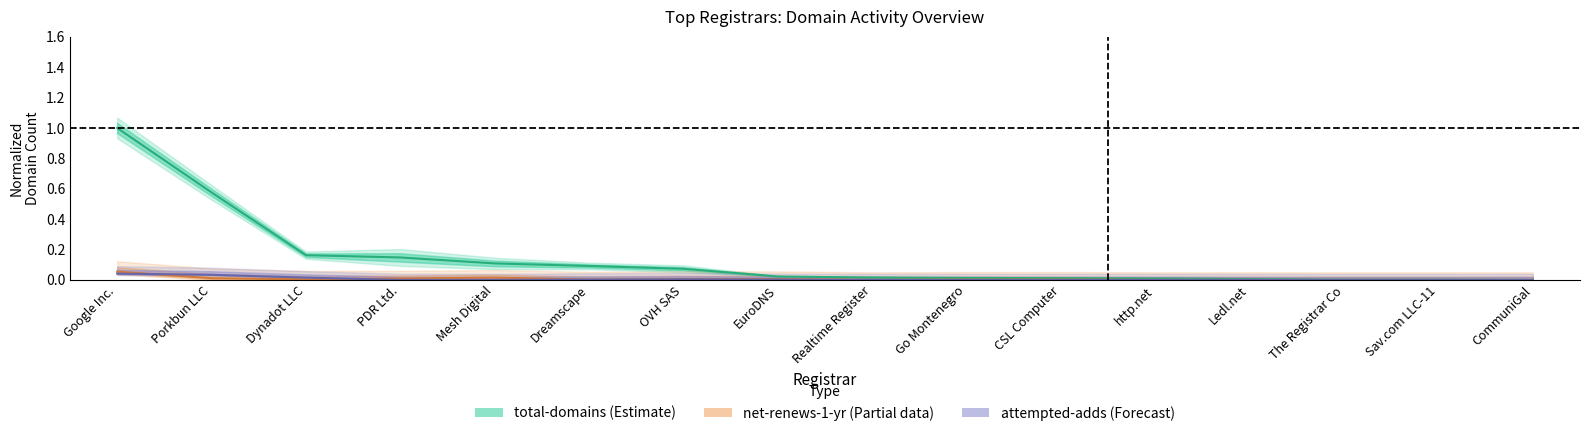

Does the chart display data point markers on the line(s)?

No